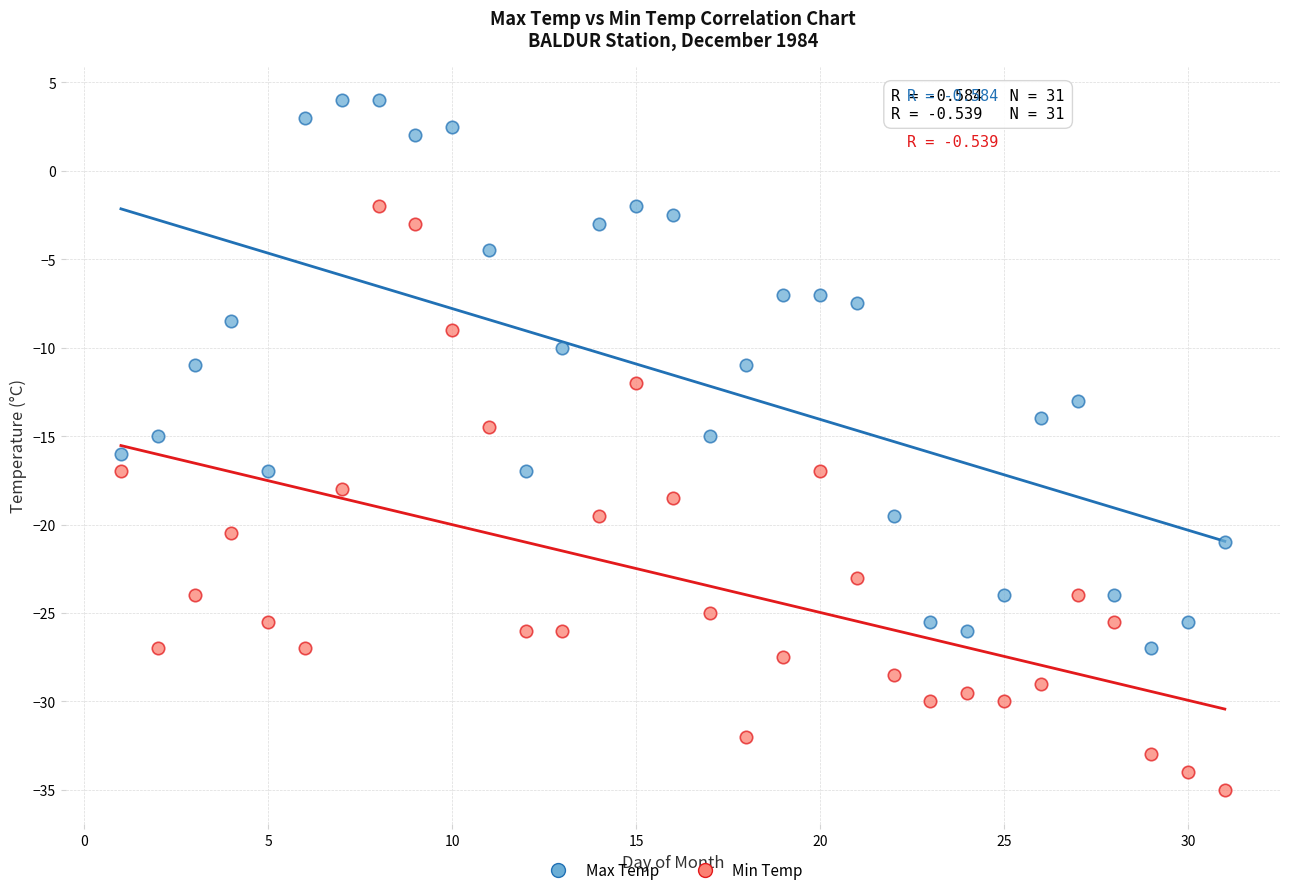

Across all data points, what is the range of Y values (max minus min)?

39.0